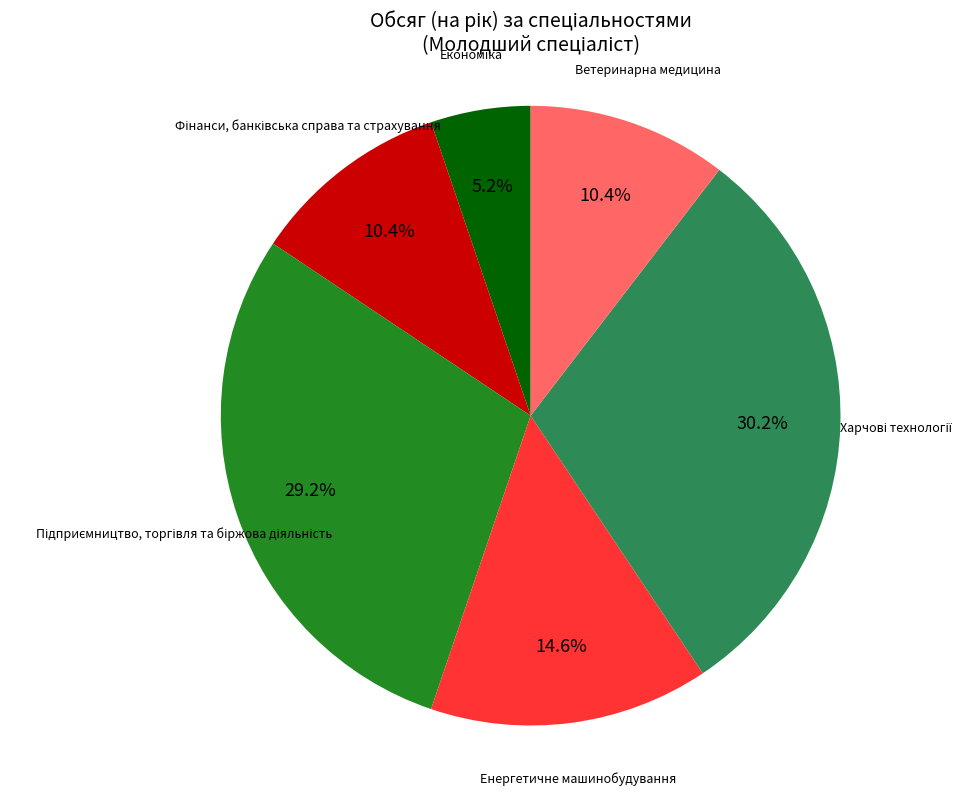

Is there a majority slice in this chart?

No